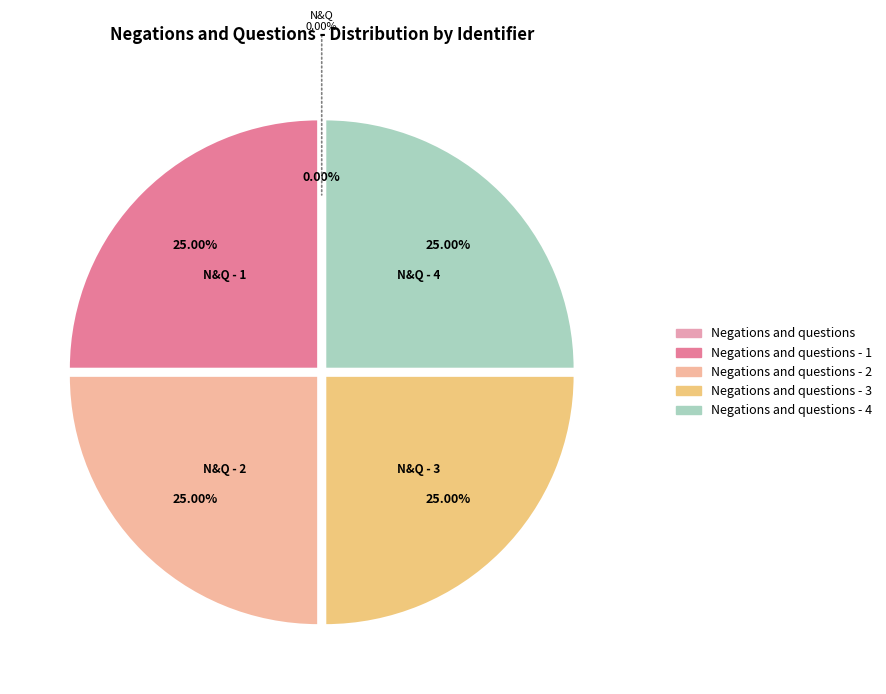

The Negations and questions - 3 slice represents 14% of the pie. True or false?

False